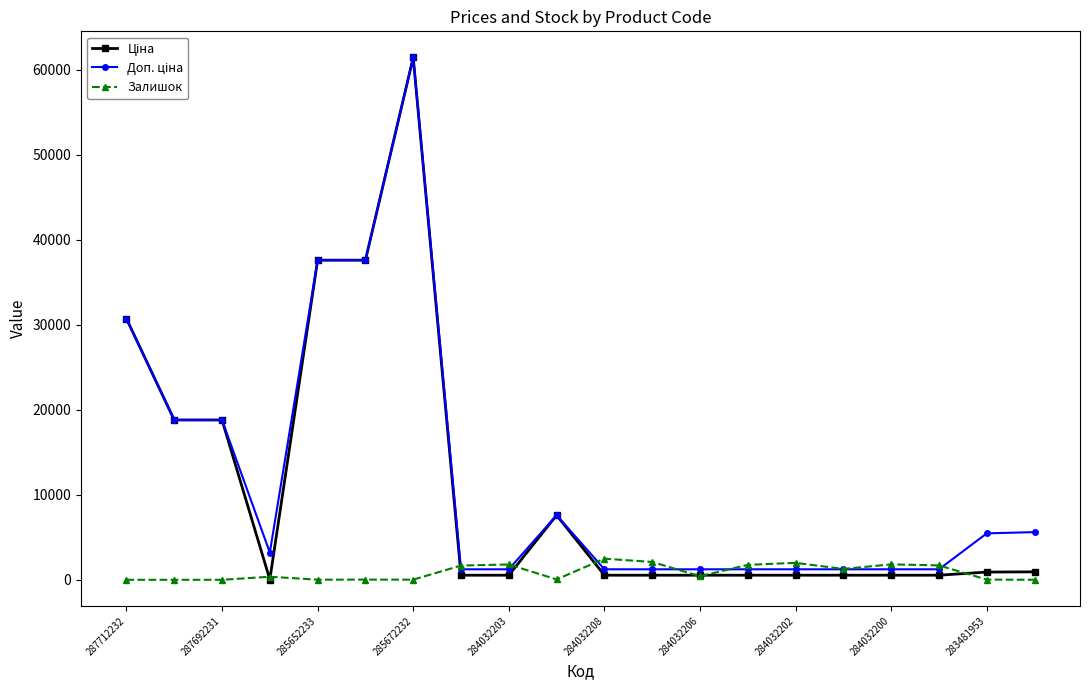

What is the value of the Залишок point at the 11th from the left?

2483.0